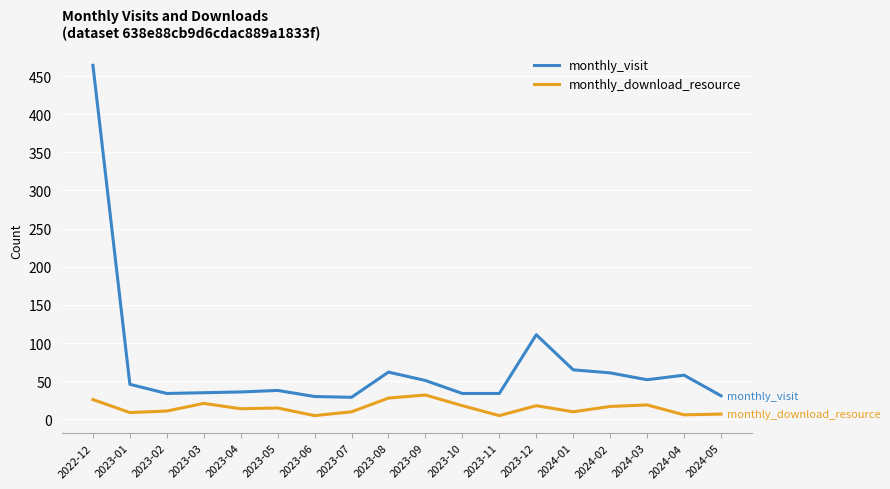

Where is monthly_visit nearest to the value 246?

2023-12